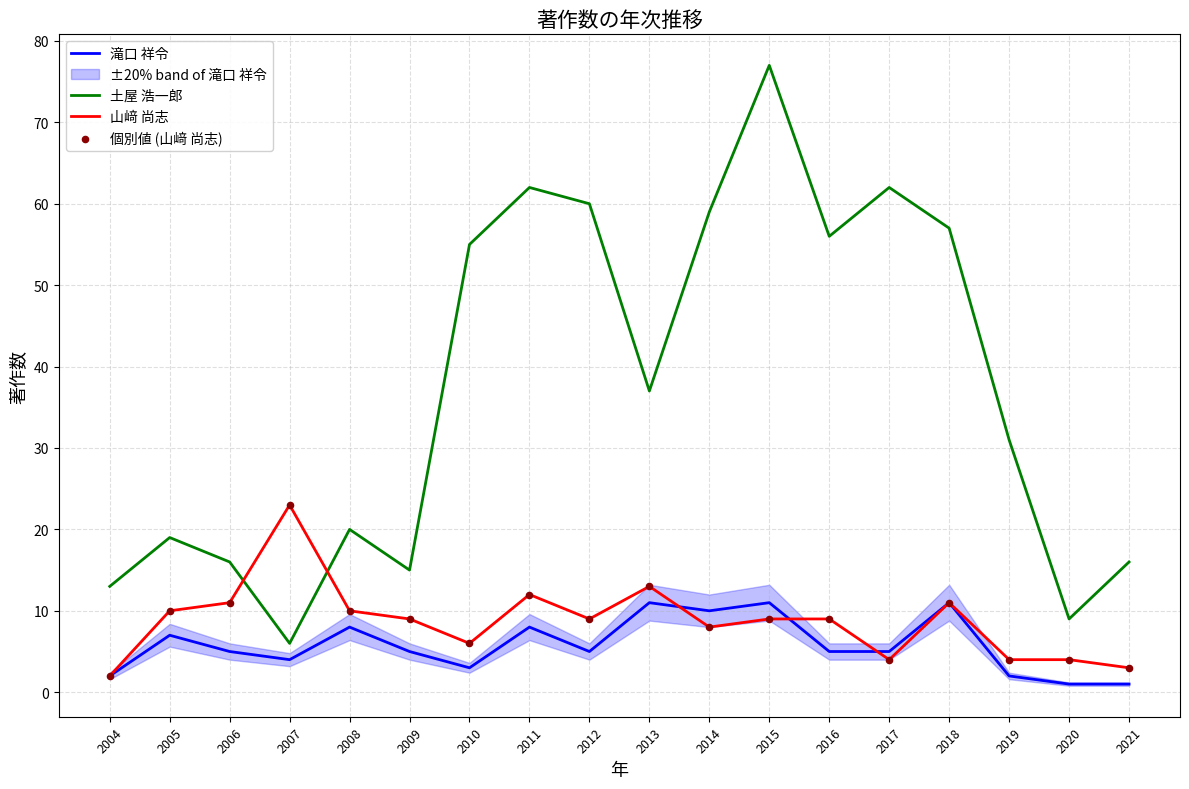

Which series reaches the minimum Y coordinate?

滝口 祥令